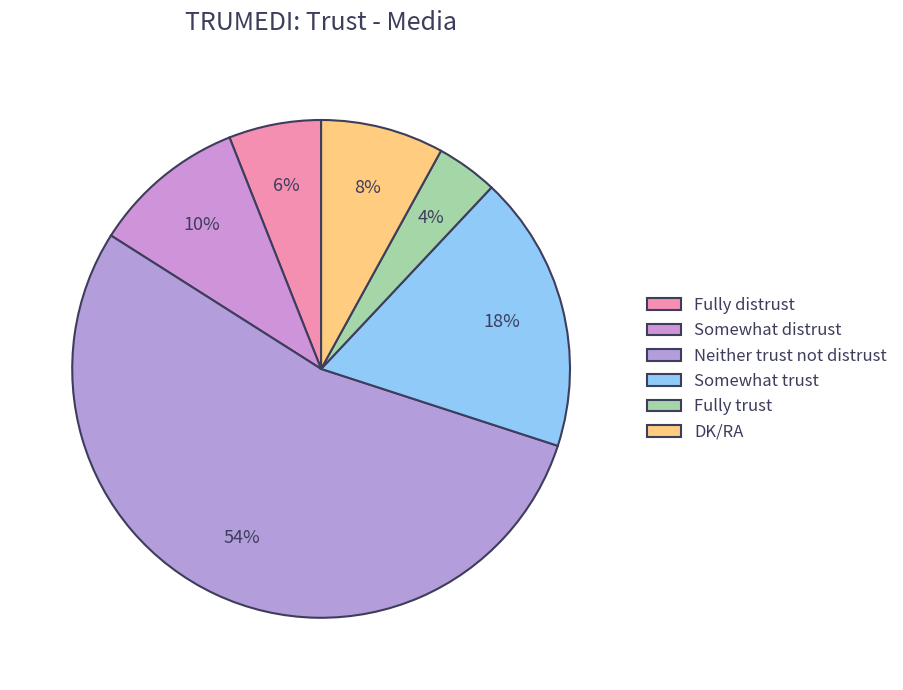

What percentage is NOT represented by Fully distrust?

94.0%